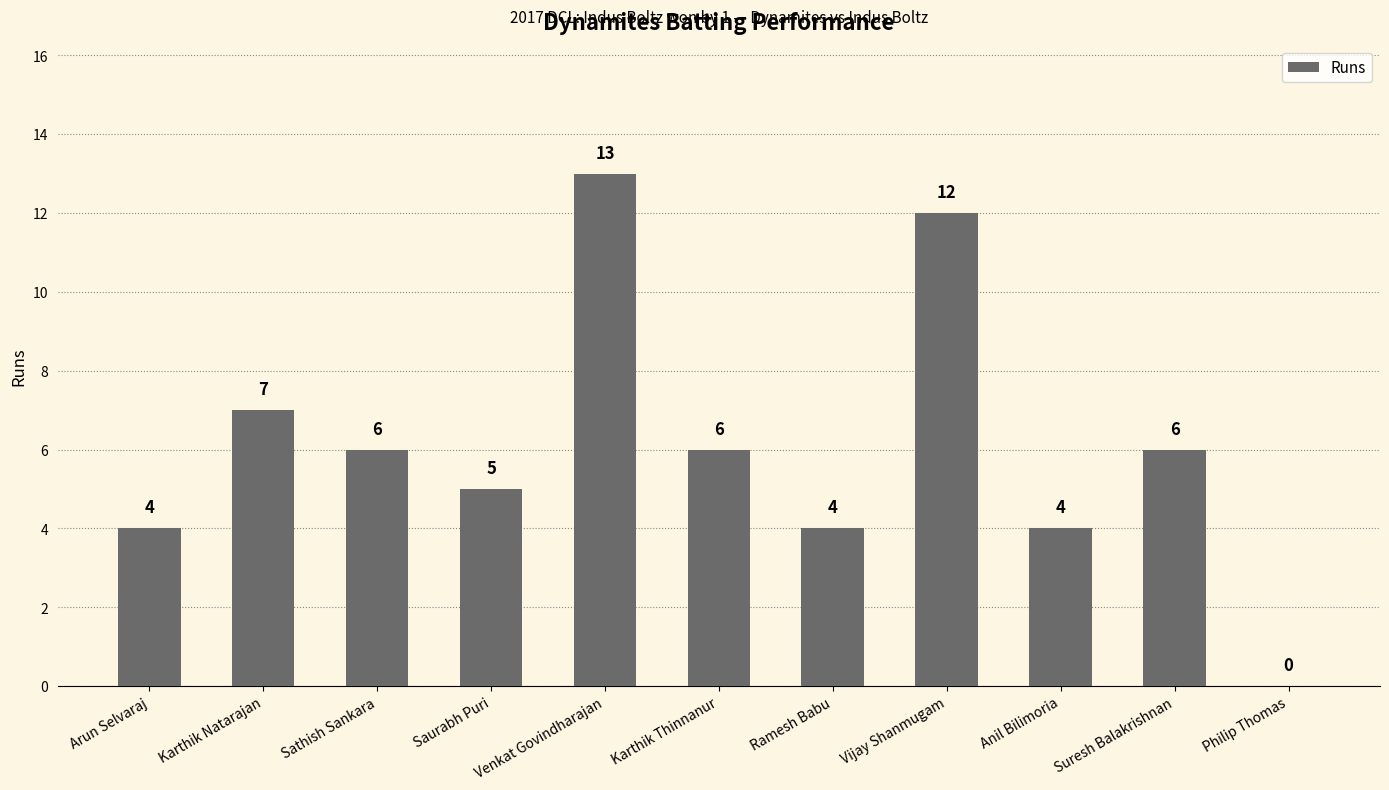

What is the change in value from Venkat Govindharajan to Karthik Thinnanur?

-7